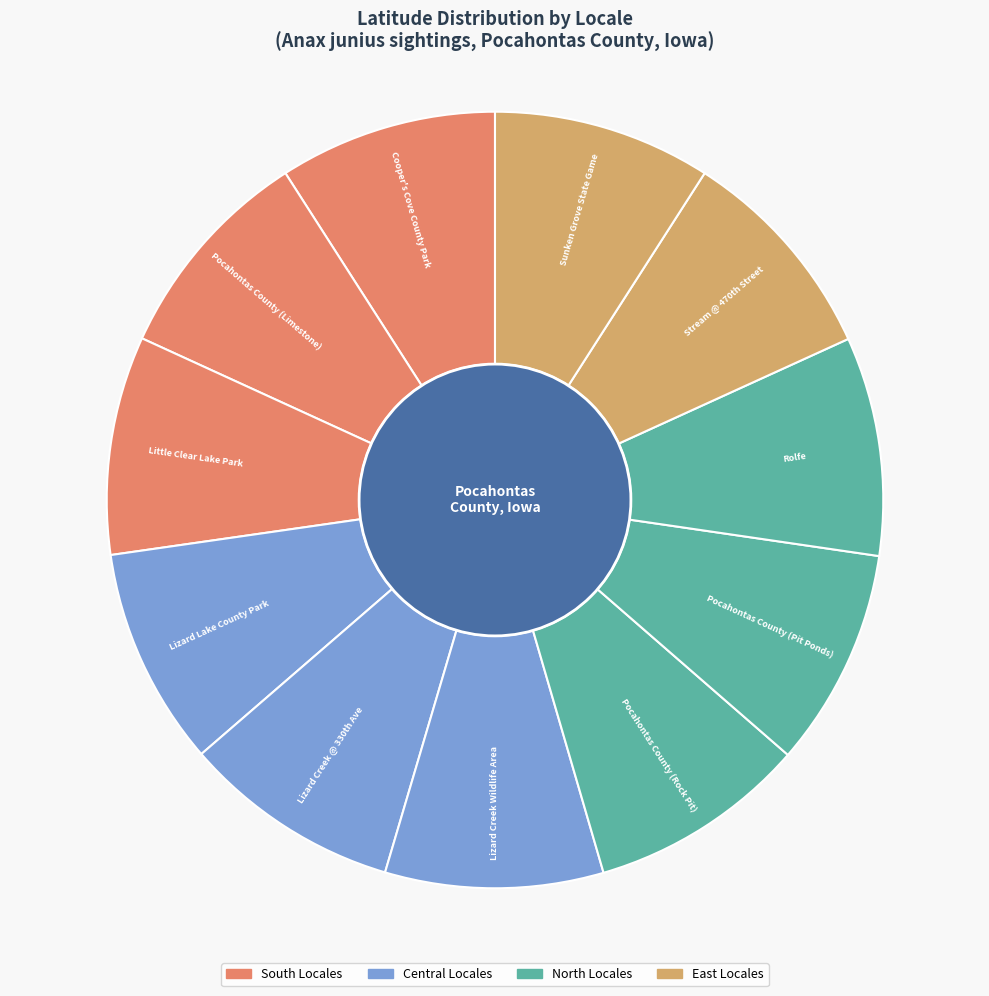

Does any single category account for the majority?

No